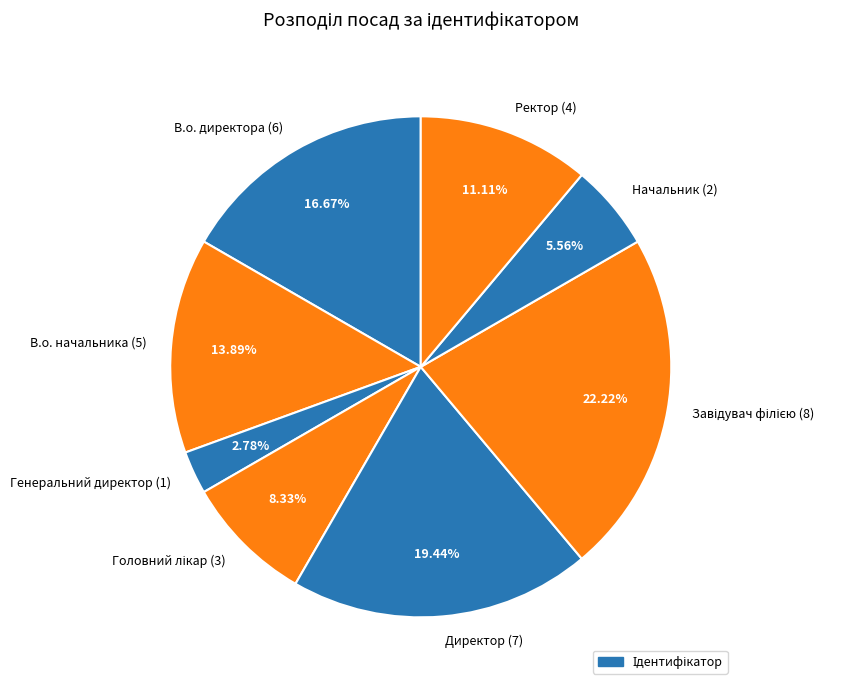

Count the number of slices in the pie.

8